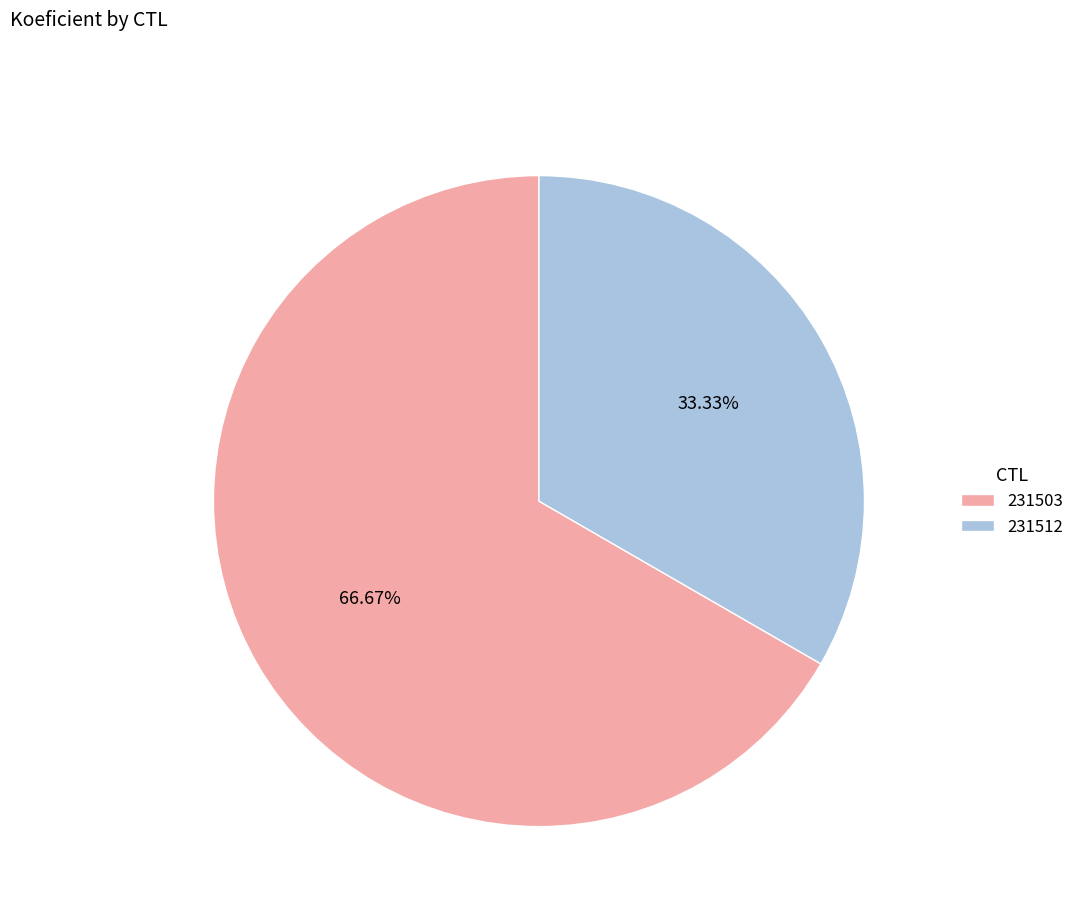

Is it true that 231503 is 77% of the pie?

False